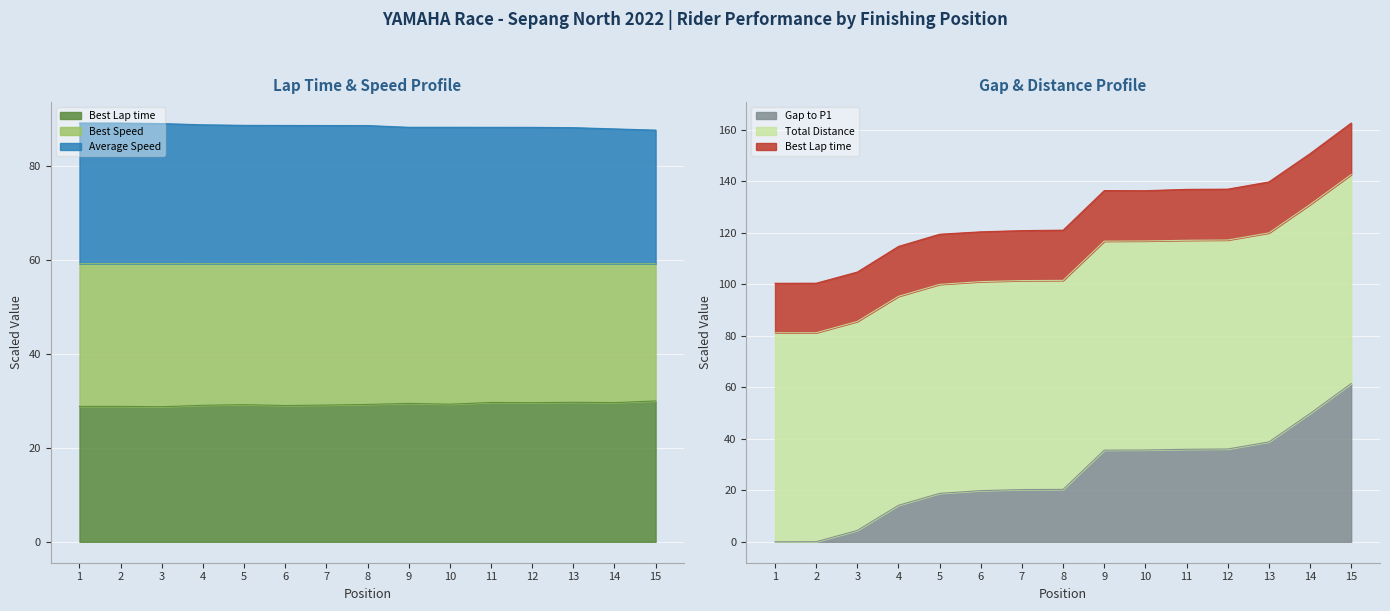

What is the sum of the Best Lap time values at 11 and 6?

58.7